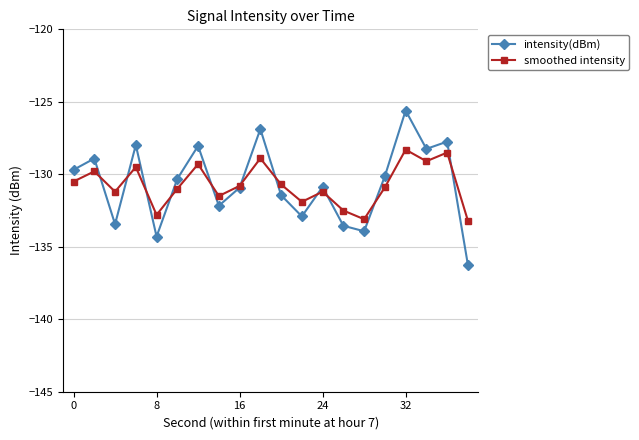

What is the maximum value shown in the chart?

-125.6